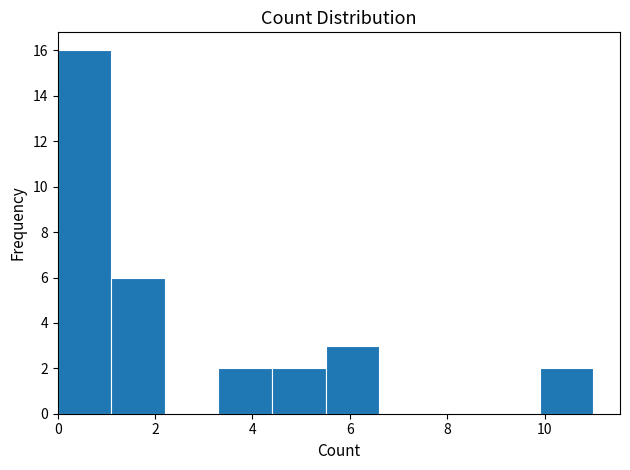

Which range on the x-axis has the tallest bar?

0.0 to 1.1